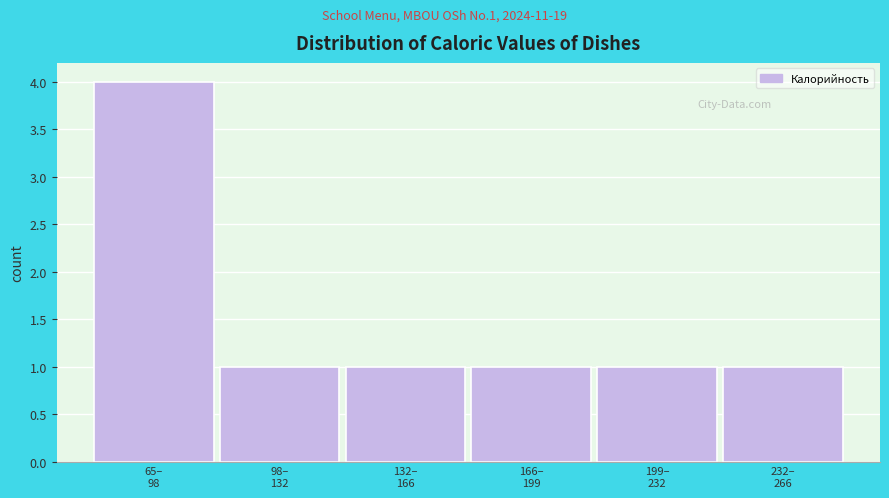

What is the value of the 3rd bar from the left?

1